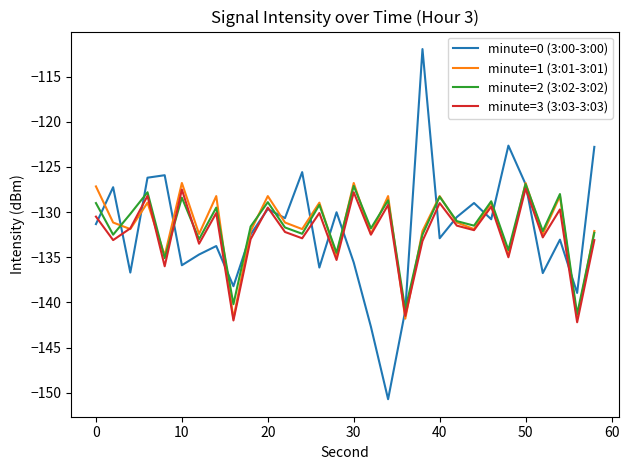

Which series has the largest range (max minus min)?

minute=0 (3:00-3:00)